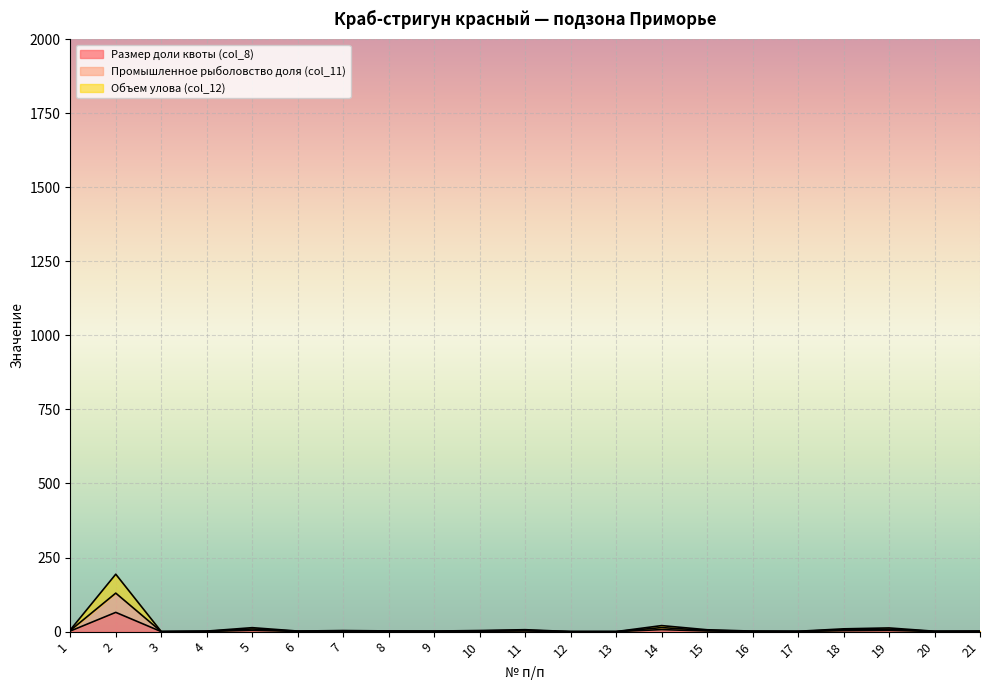

True or false: Размер доли квоты (col_8) and Промышленное рыболовство доля (col_11) intersect in this chart.

False